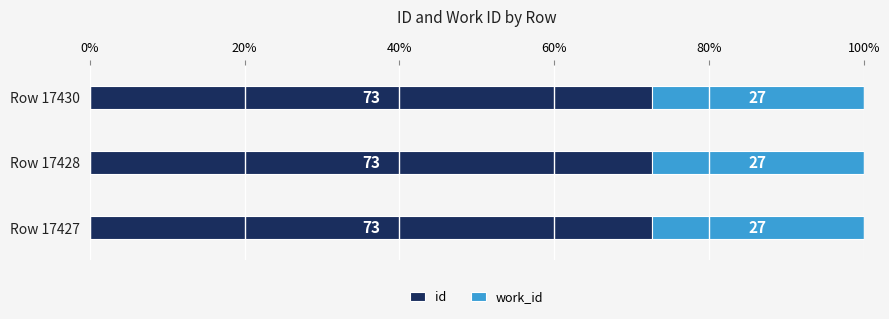

What is the lowest value of the id series?

72.6